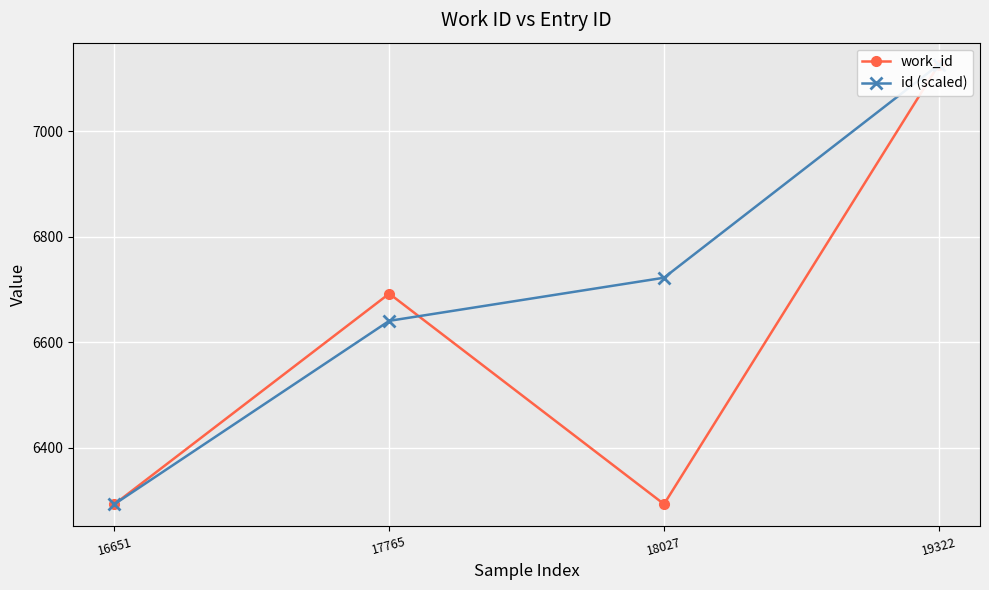

What is the average value of the work_id series?

6601.0